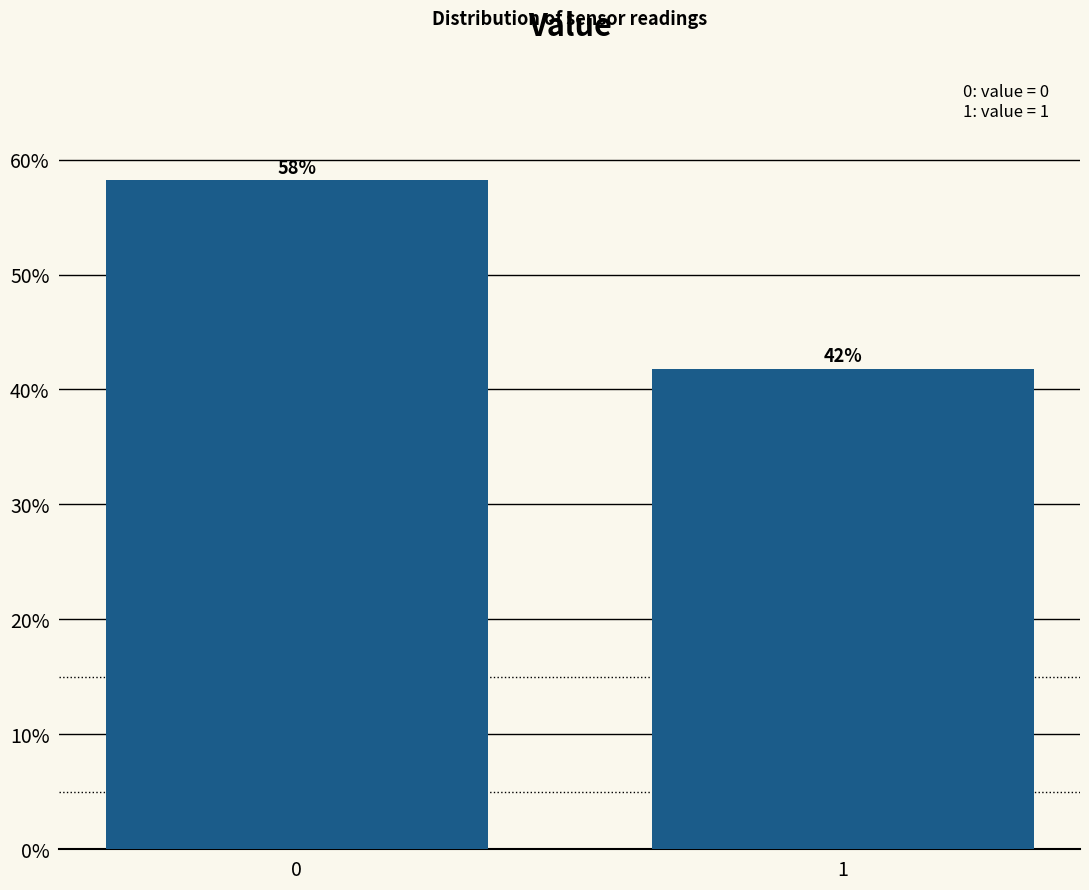

What is the value of the 1st bar from the left?

58.2